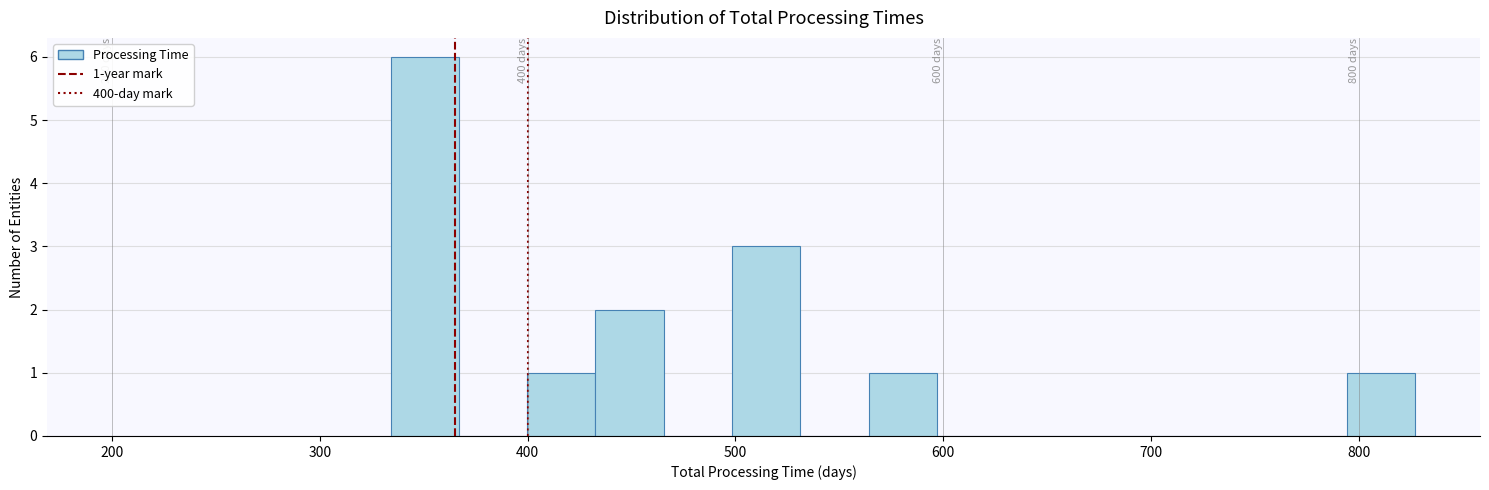

Read against the x-axis, roughly where is the centre of the tallest bar?

350